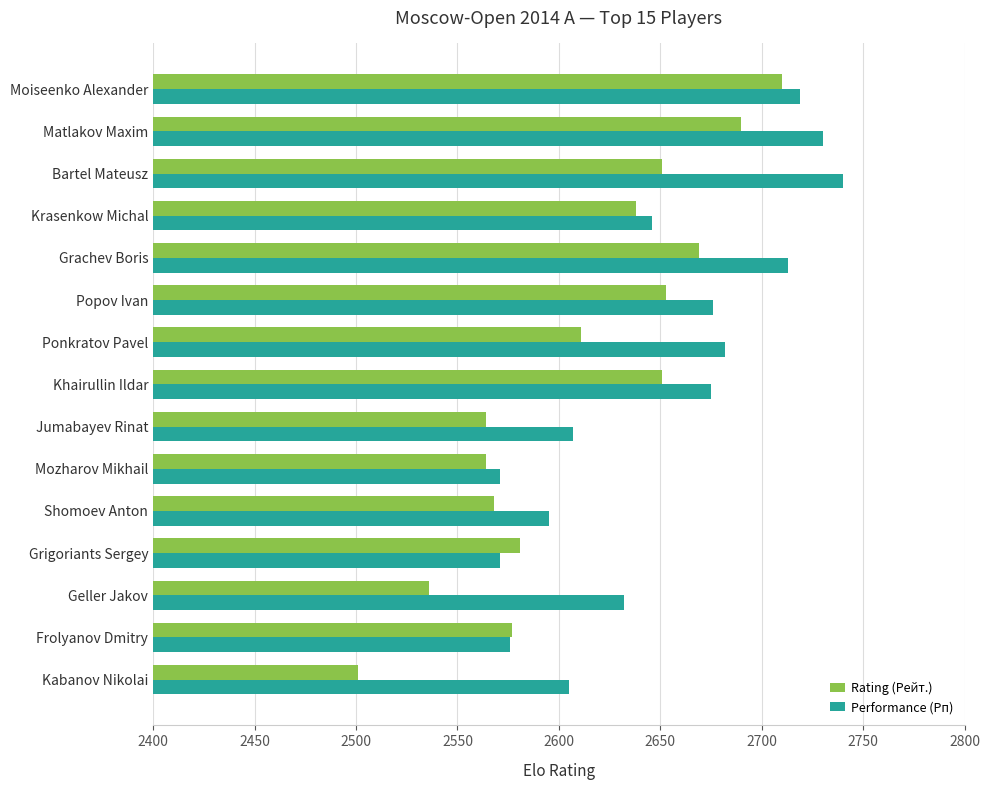

What is the lowest value of the Rating (Рейт.) series?

2501